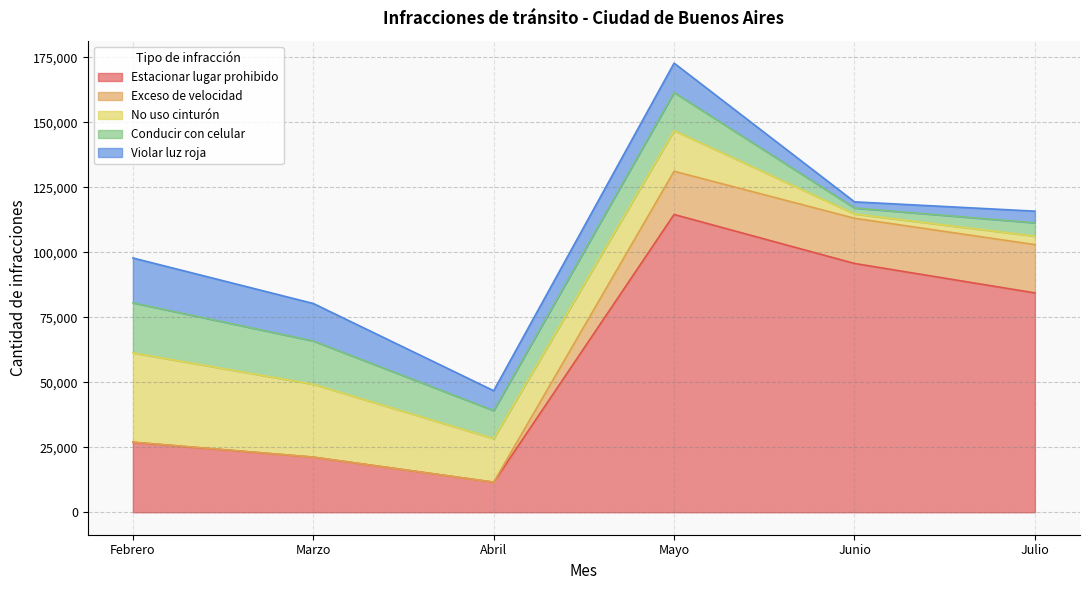

The value of Violar luz roja at Febrero is 17244. True or false?

True